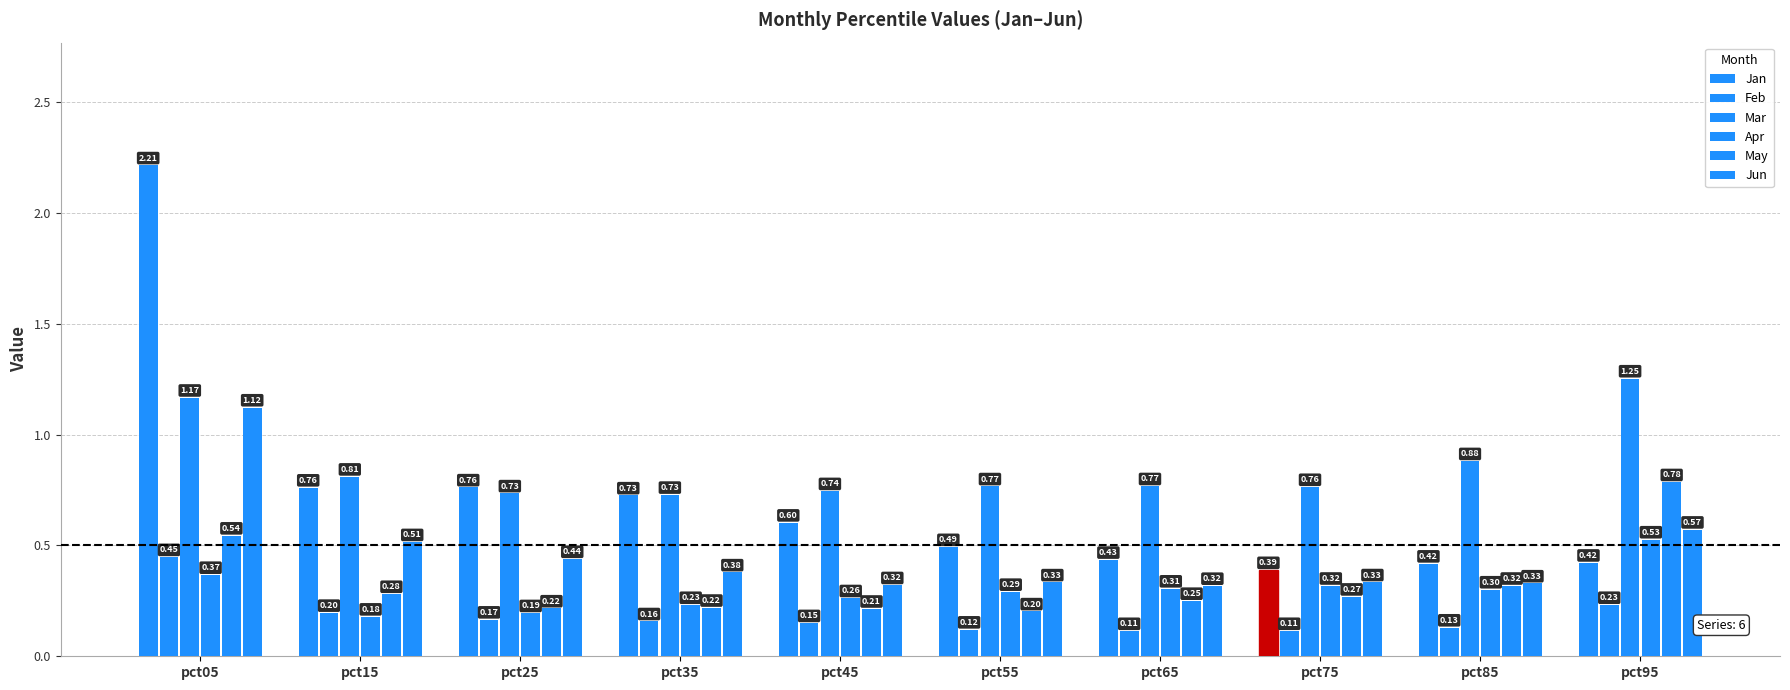

What is the sum of all Mar values?

8.6